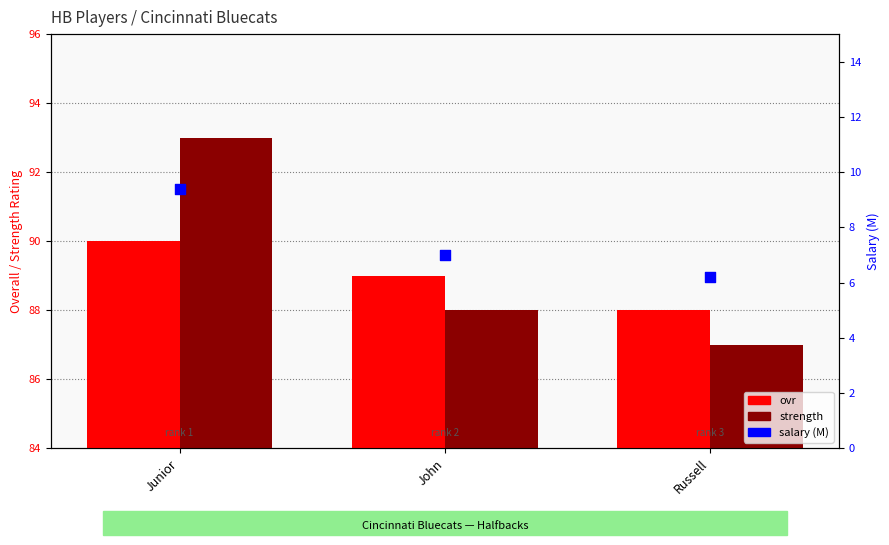

Which series has the largest Y range (max minus min)?

strength